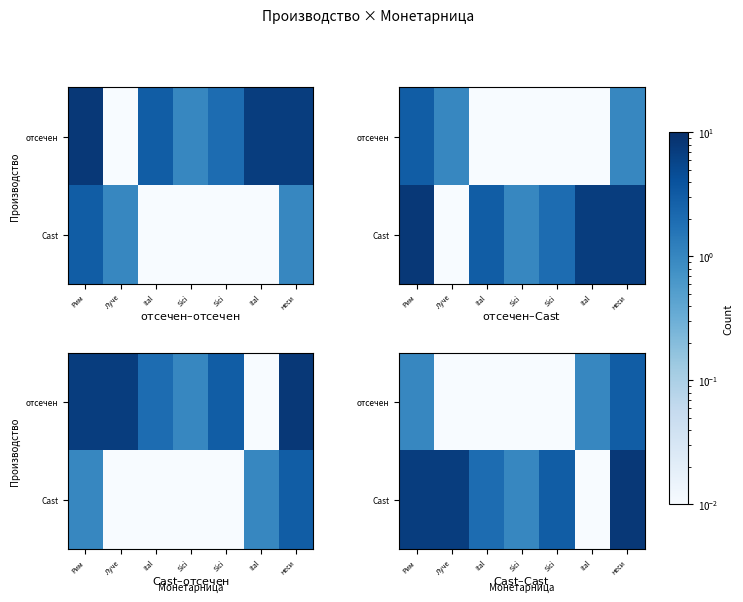

True or false: отсечен has a value of 0.0 at Sici.

False